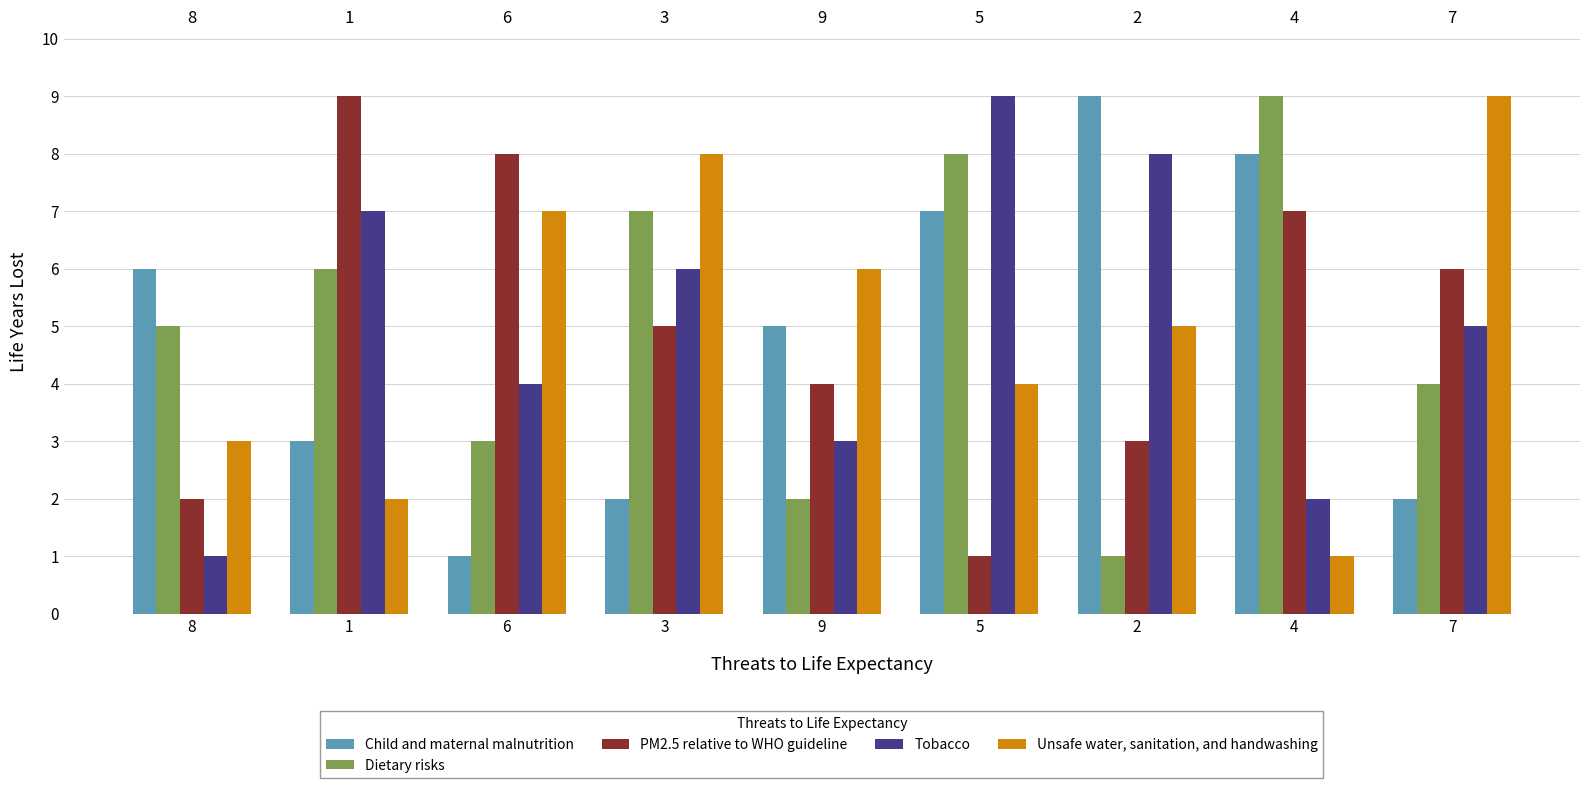

The value of Tobacco at 2 is 14. True or false?

False